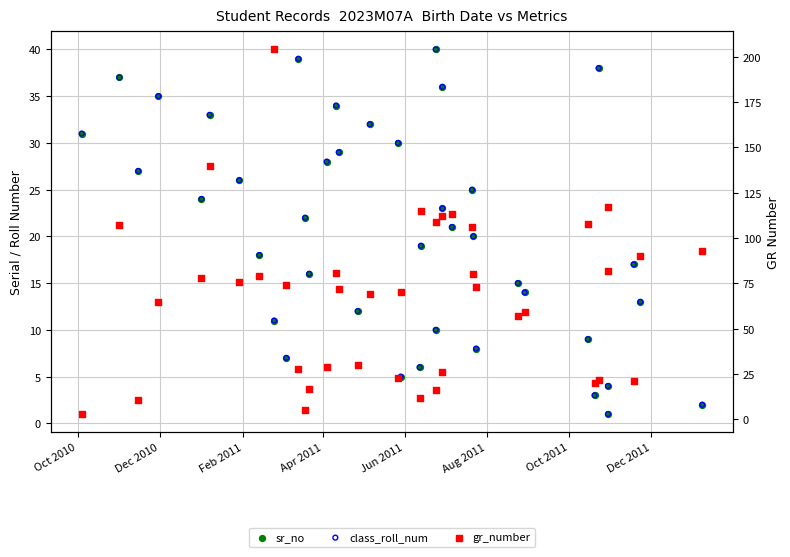

At how many categories does at least one series exceed 197?

1